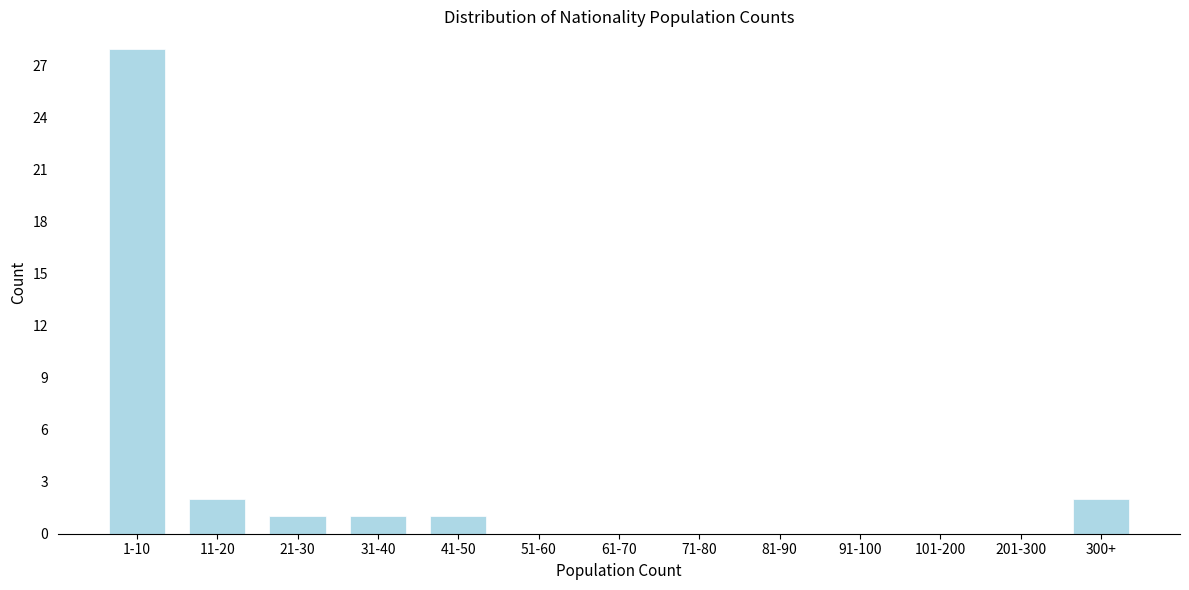

Reading left to right, transcribe all the data shown in this chart.

1-10=28	11-20=2	21-30=1	31-40=1	41-50=1	51-60=0	61-70=0	71-80=0	81-90=0	91-100=0	101-200=0	201-300=0	300+=2